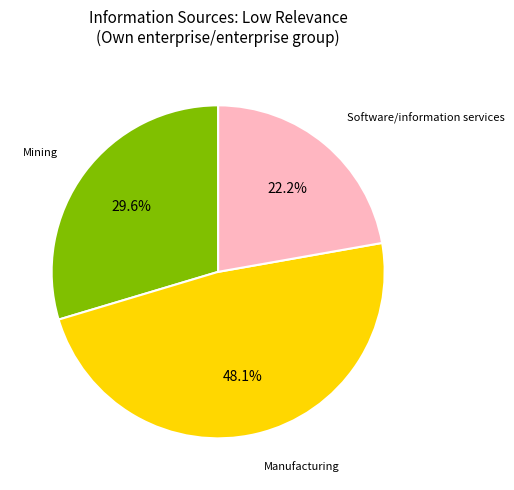

Is there any slice that represents more than half of the pie?

No